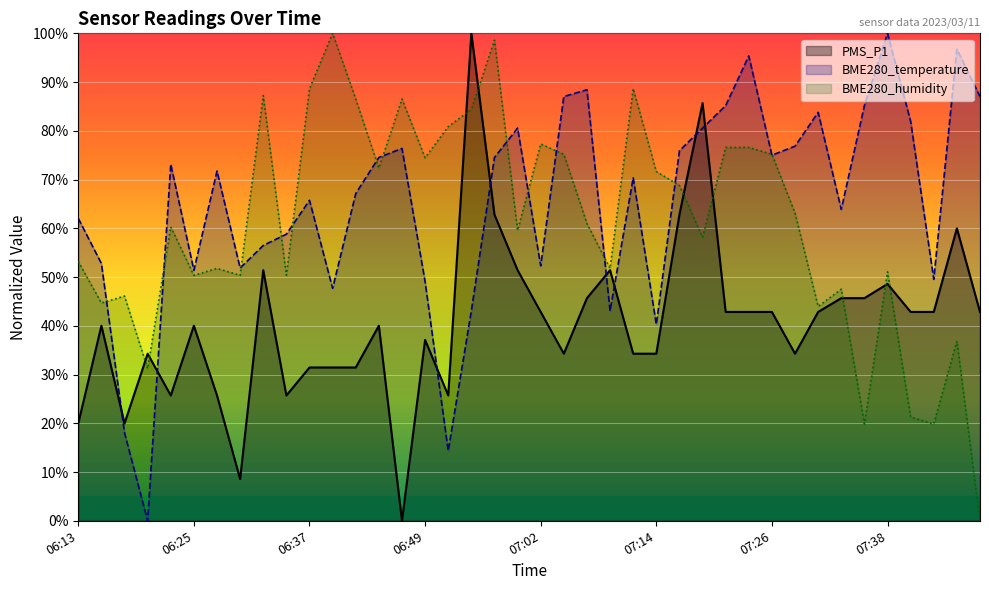

How many distinct data groups are displayed?

3